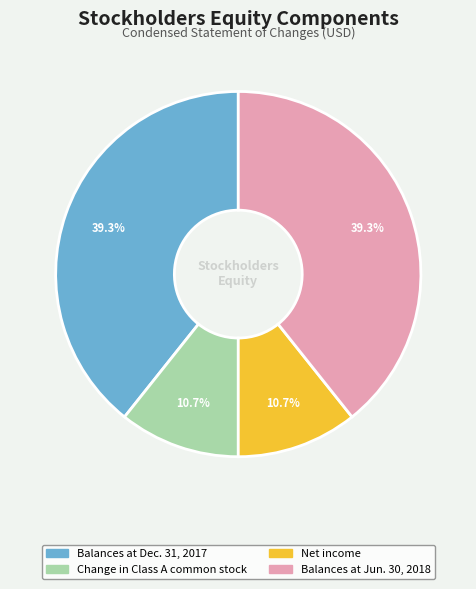

Approximately how many times larger is the value at Net income compared to Balances at Jun. 30, 2018?

0.3